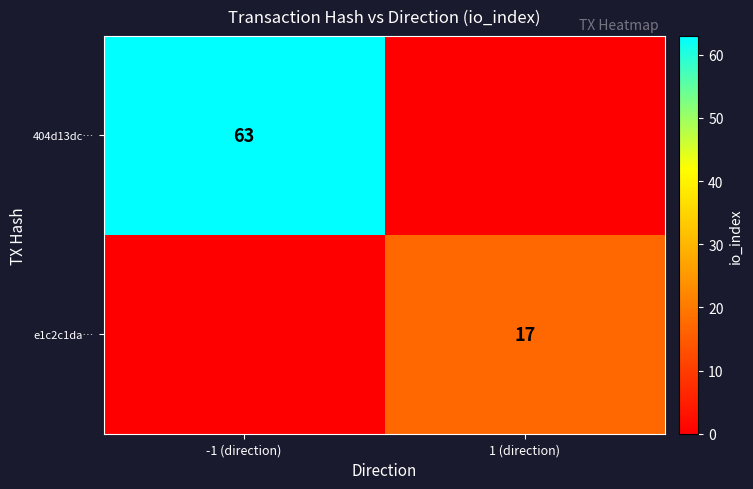

Is it true that 404d13dc… equals 39 at -1 (direction)?

False